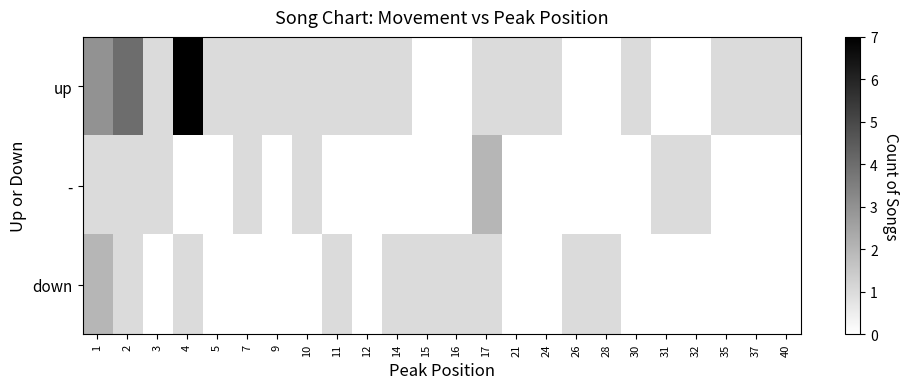

At 7, list the series in order from largest to smallest.

up, -, down